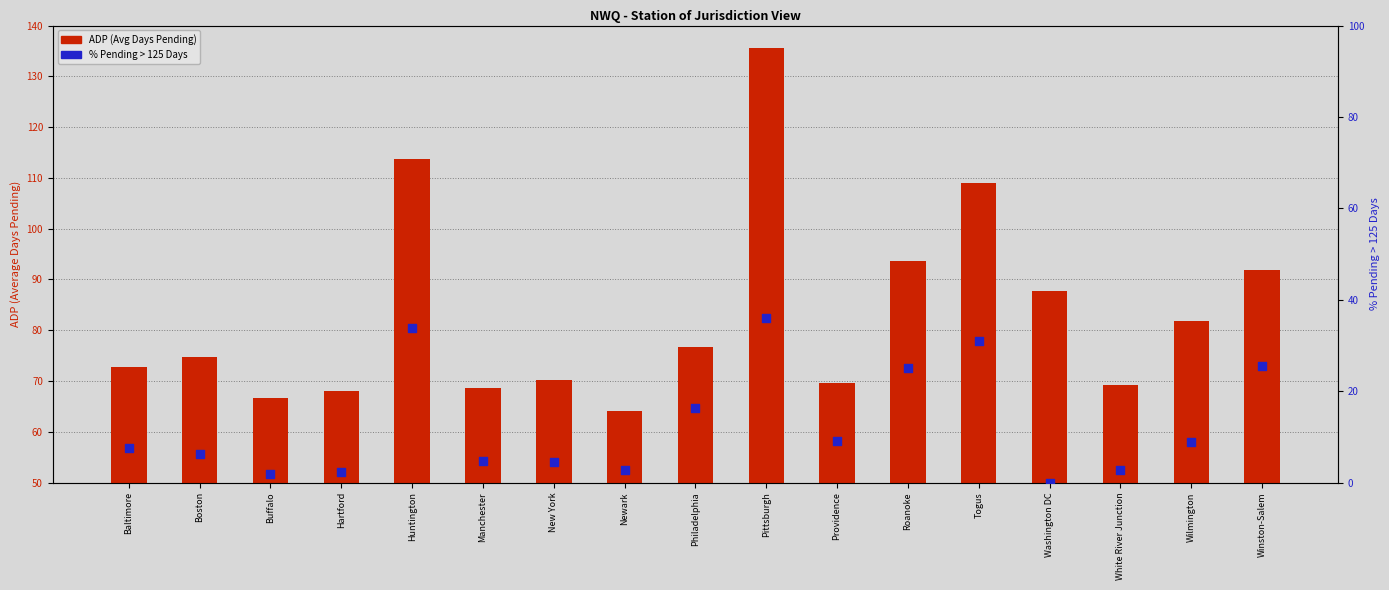

Which series has the widest spread of Y values?

ADP (Avg Days Pending)